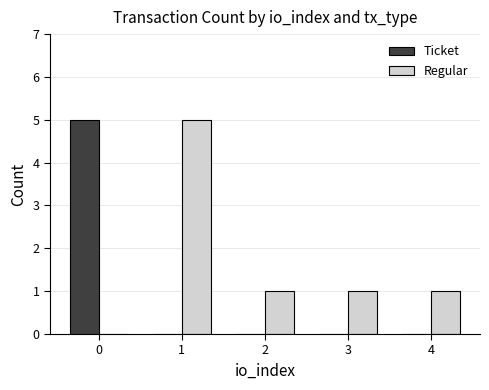

What is the sum of all Regular values?

8